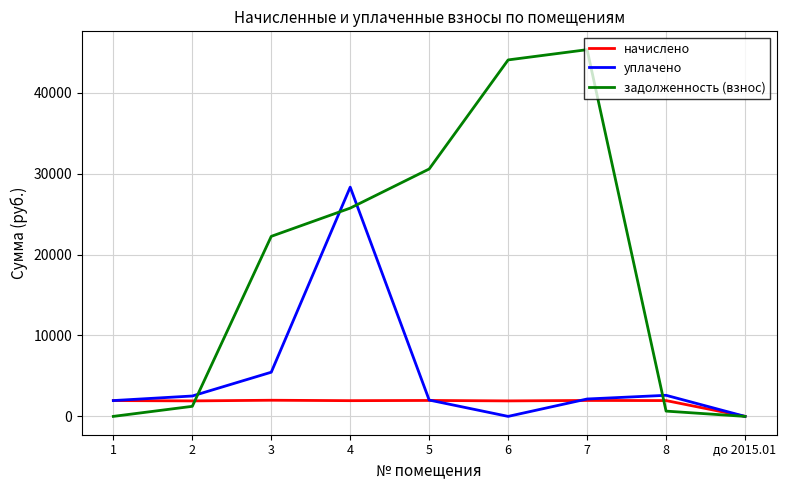

True or false: начислено has a value of 1913.6 at 2.

True